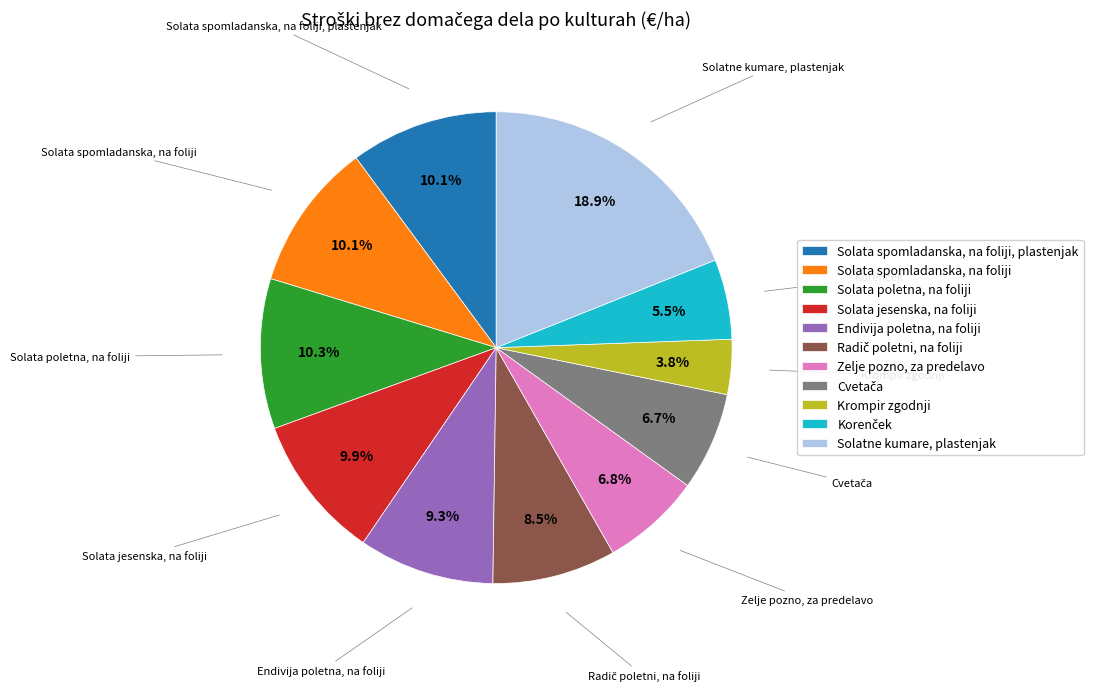

What is the largest slice in the pie chart?

Solatne kumare, plastenjak